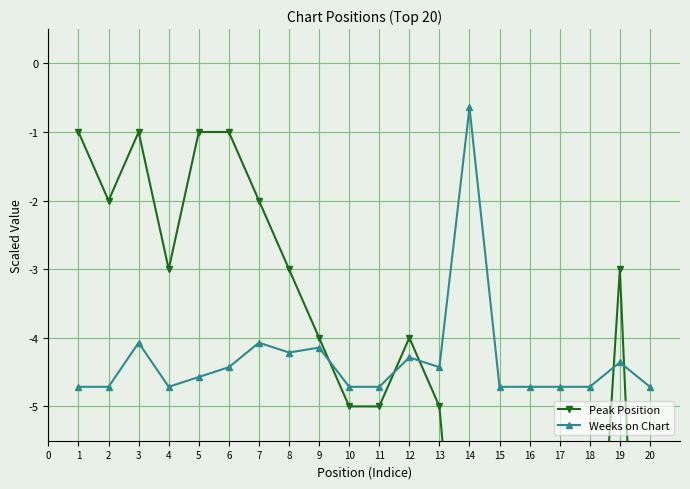

What is the value of the Weeks on Chart point at the 13th from the left?

-4.4